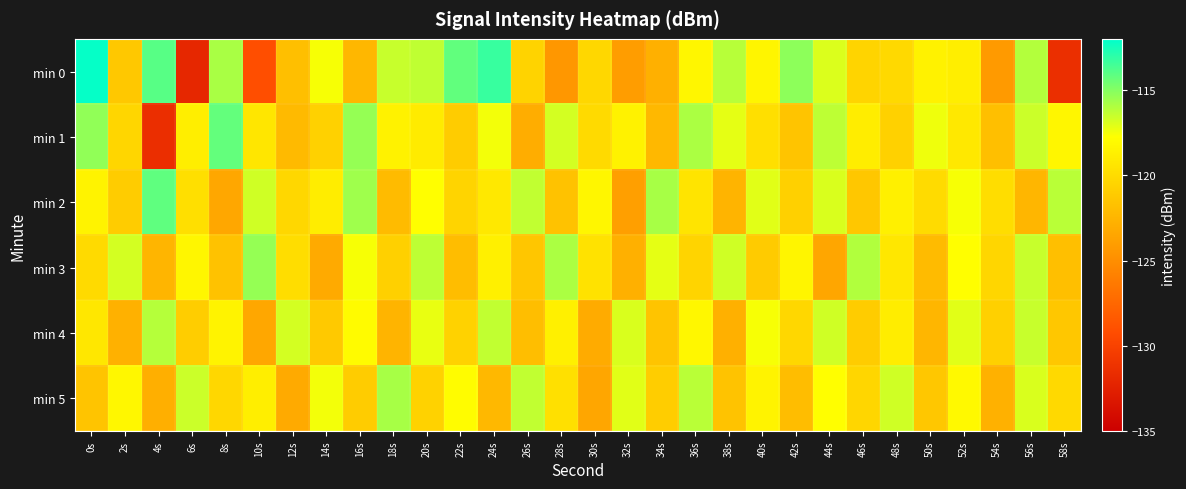

What is the difference between the highest and lowest values at 2s?

5.9